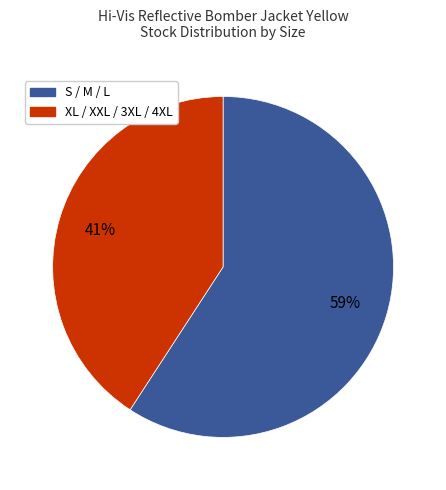

Which slice is the largest?

S / M / L